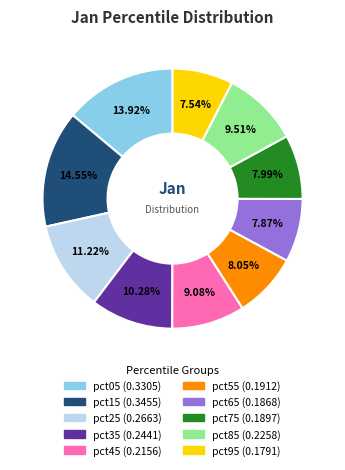

Is pct05 the majority of the pie?

No